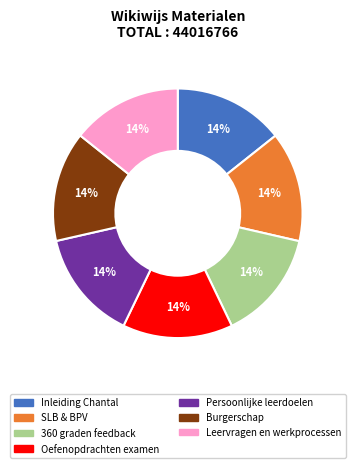

Combined, do Oefenopdrachten examen and Inleiding Chantal account for over 50%?

No